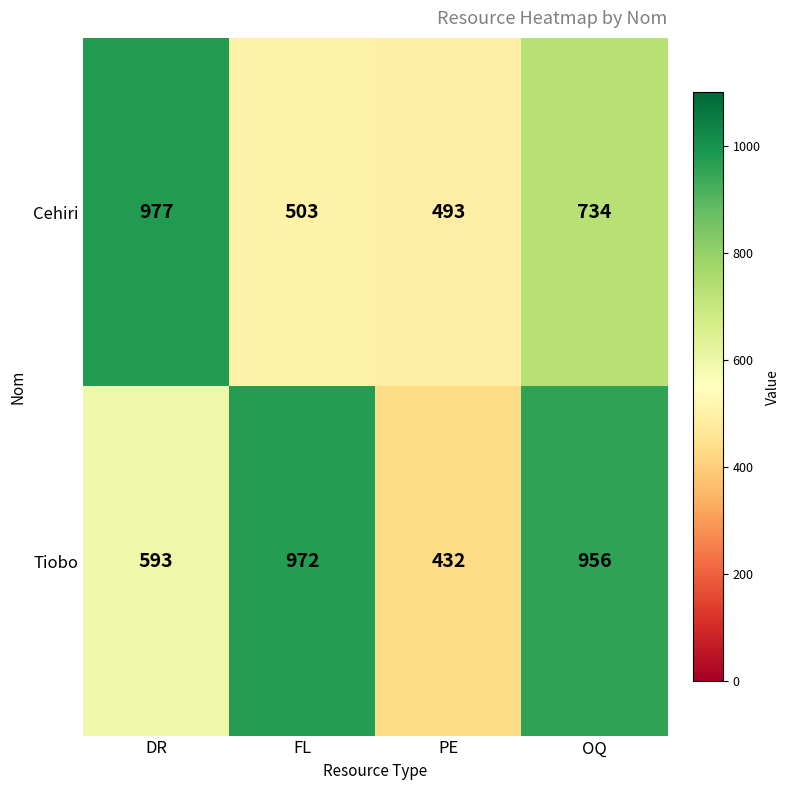

Is the value of Cehiri at PE greater than the value of Tiobo at DR?

No